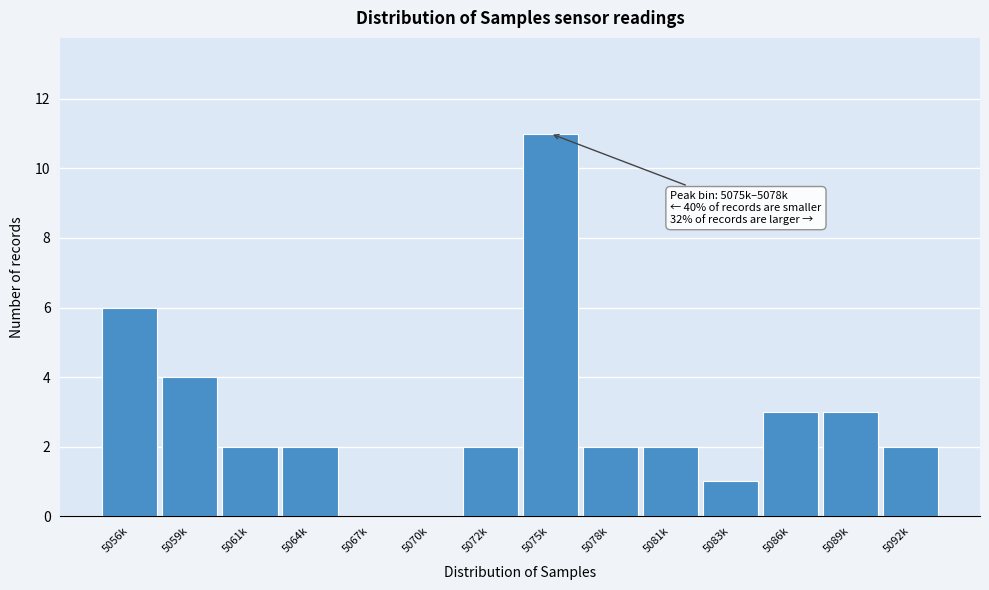

Reading left to right, what are all the values shown in this chart?

5056k=6	5059k=4	5061k=2	5064k=2	5067k=0	5070k=0	5072k=2	5075k=11	5078k=2	5081k=2	5083k=1	5086k=3	5089k=3	5092k=2